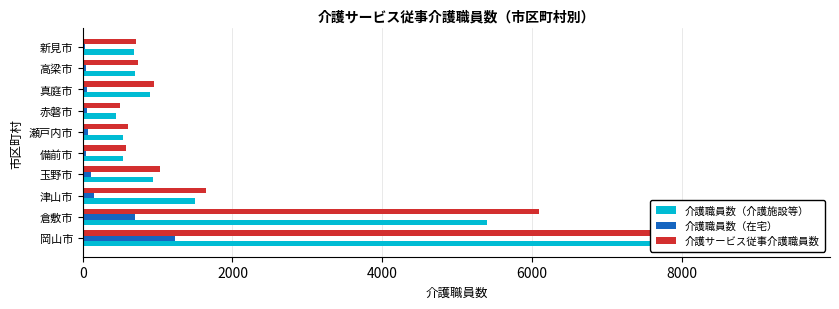

Which series has the largest range (max minus min)?

介護サービス従事介護職員数